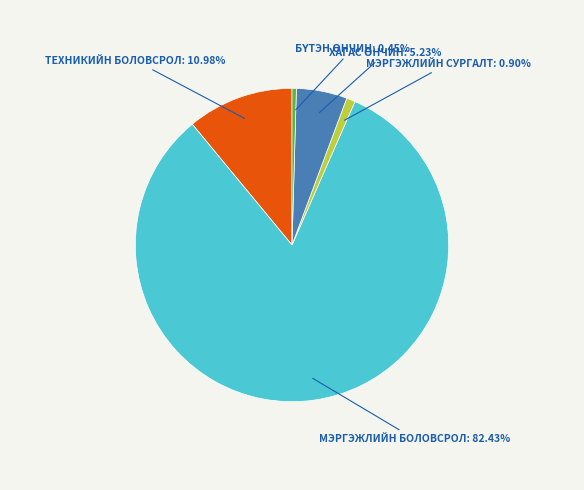

Is there a majority slice in this chart?

Yes